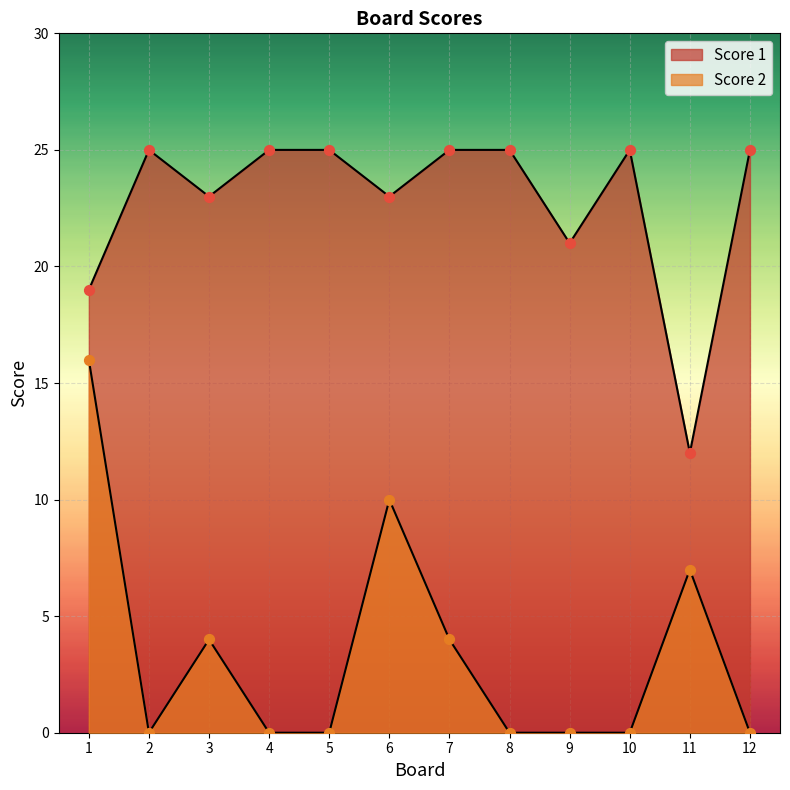

What is the total value across all series at 10?

25